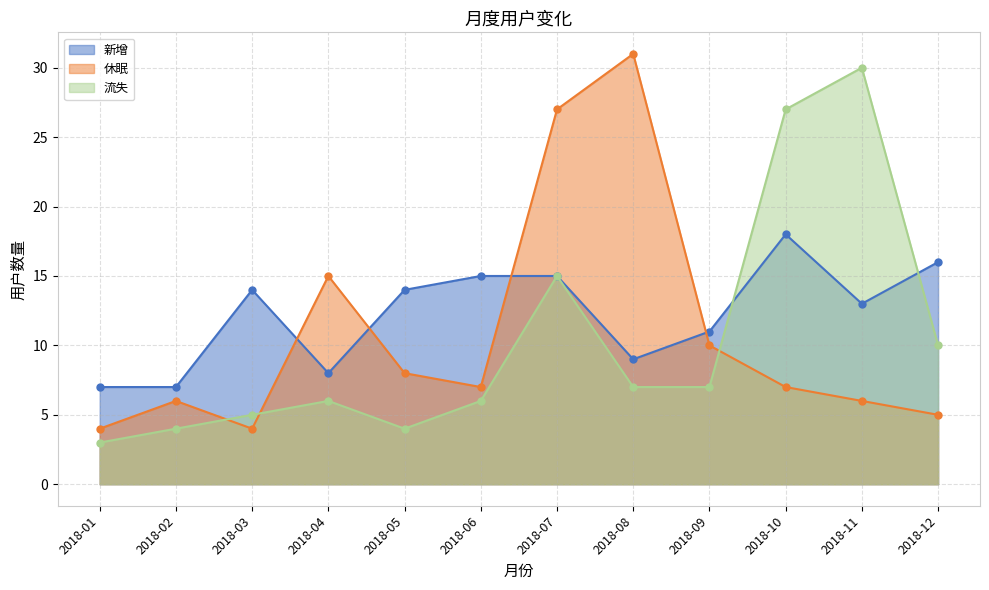

Where do 新增 and 流失 first cross each other?

2018-09 and 2018-10